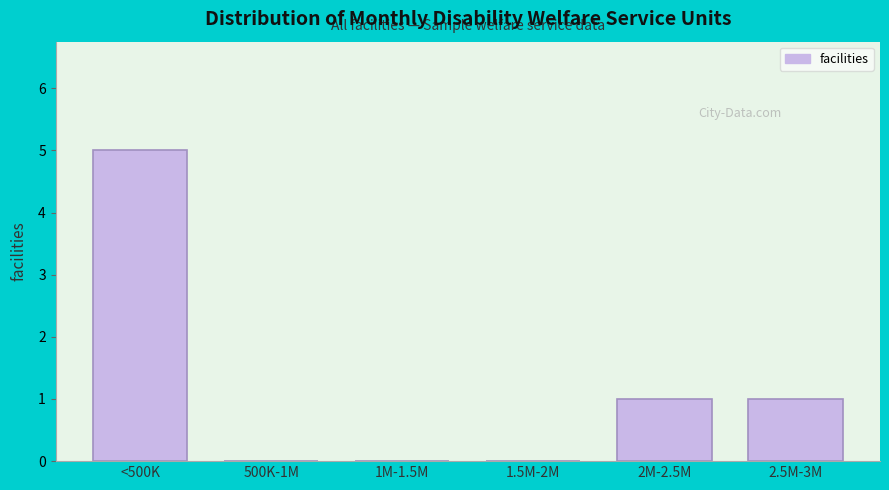

Reading left to right, what are all the values shown in this chart?

<500K=5	500K-1M=0	1M-1.5M=0	1.5M-2M=0	2M-2.5M=1	2.5M-3M=1